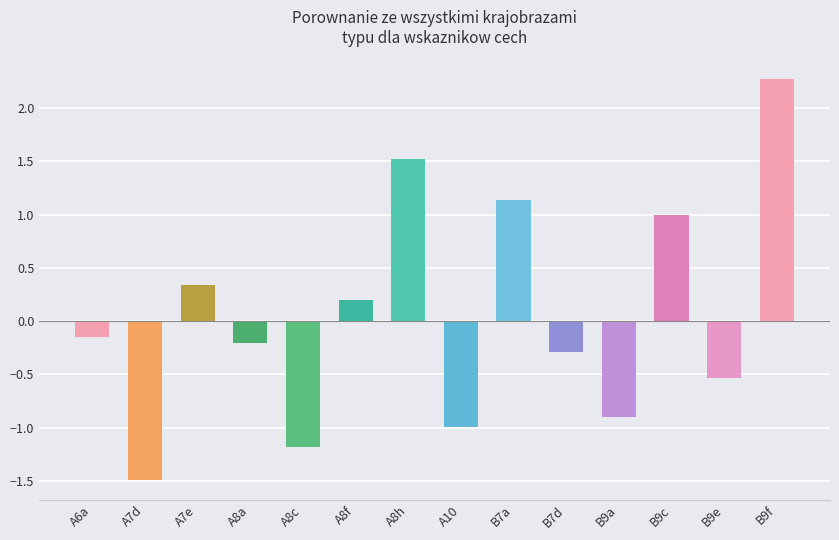

What is the label of the 4th bar from the left?

A8a